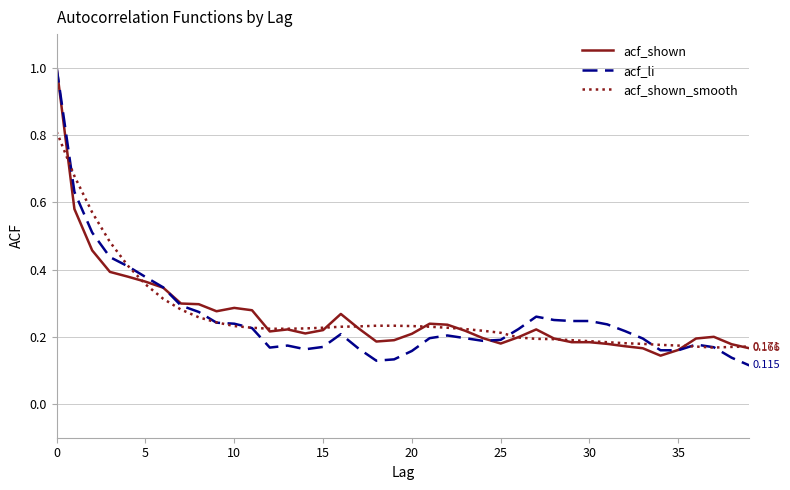

Which series has the widest spread of values?

acf_li